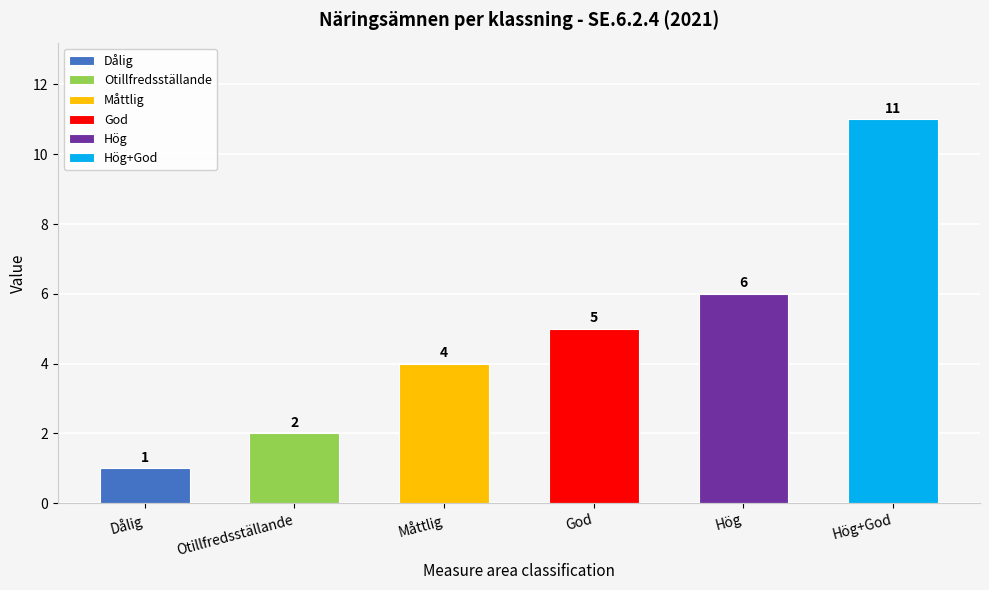

Where does the data first go above 5?

Hög